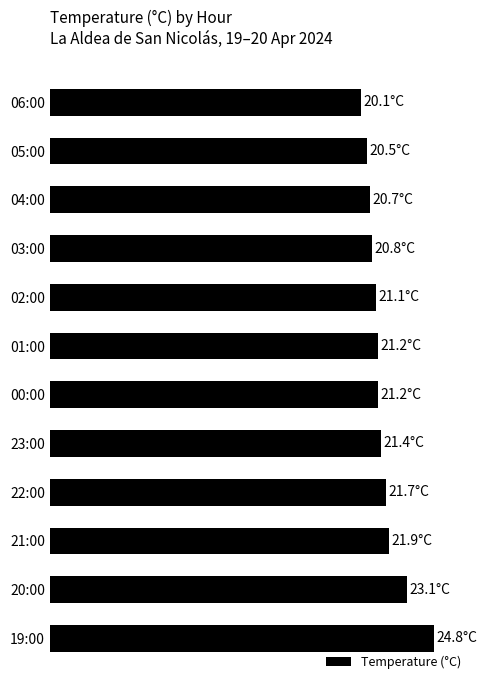

Which category has the highest value across all series?

19:00